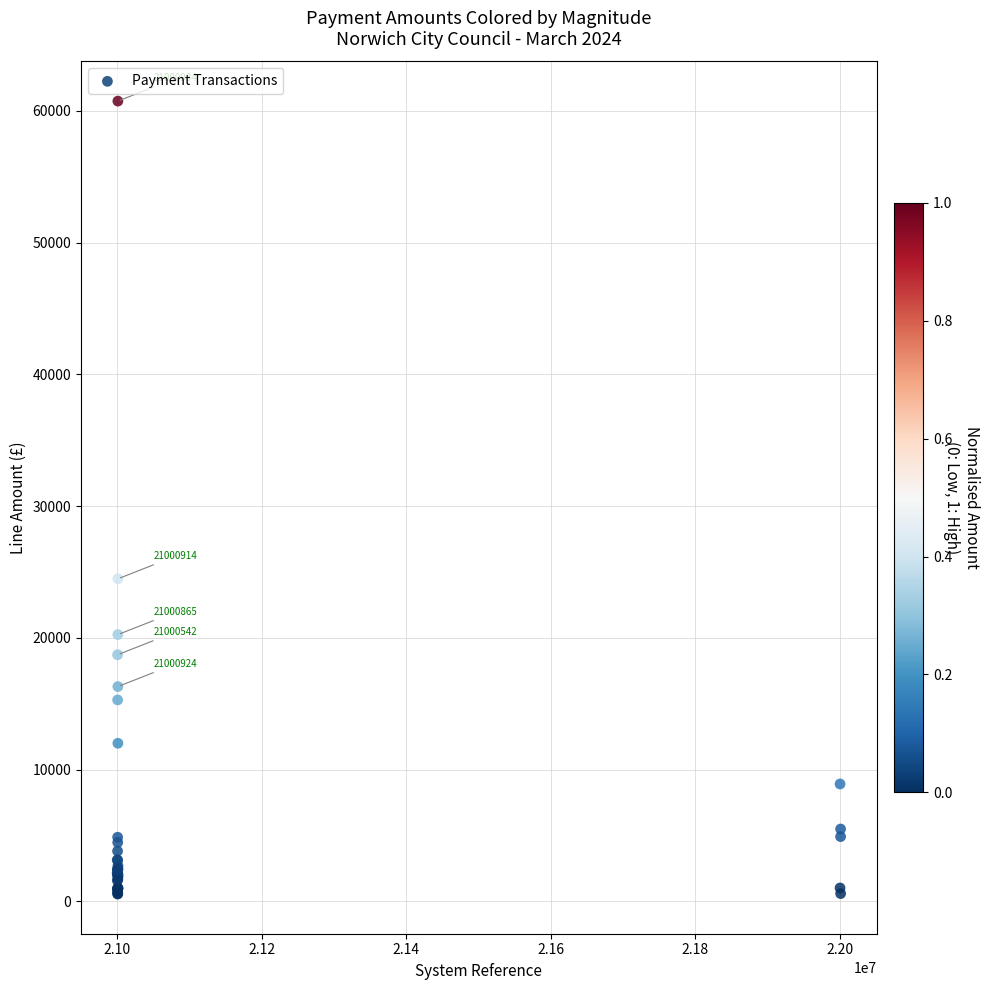

What Y value in the scatter plot is closest to 30648?

24483.4